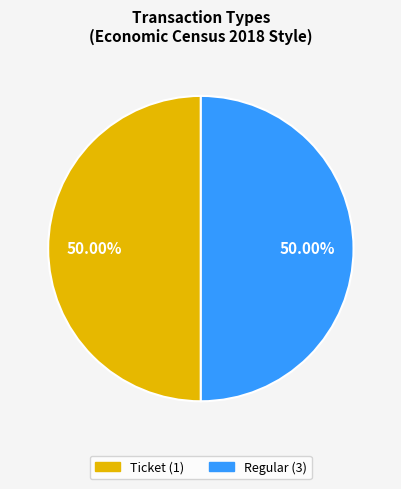

Combined, do Regular and Ticket account for over 50%?

Yes